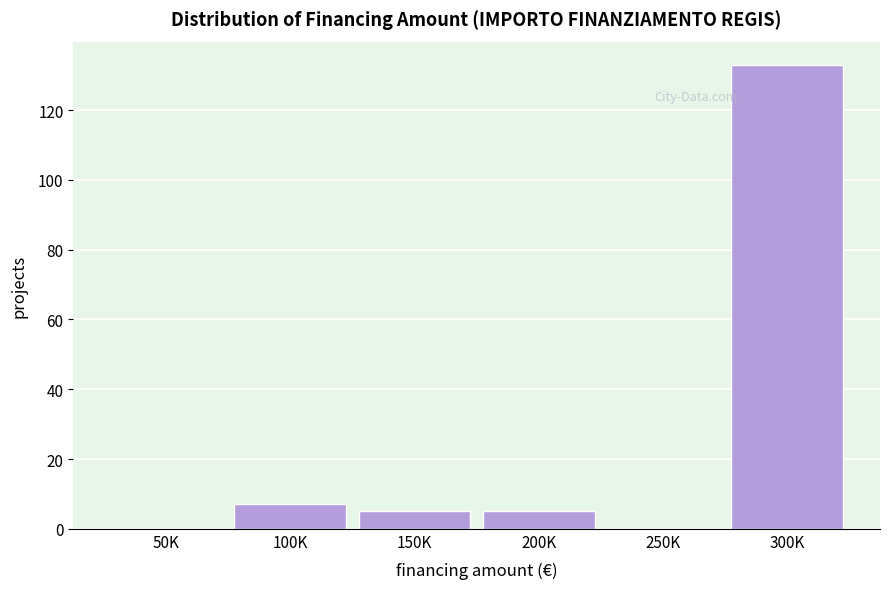

Reading right to left, extract all data points from this chart.

300K=133	250K=0	200K=5	150K=5	100K=7	50K=0